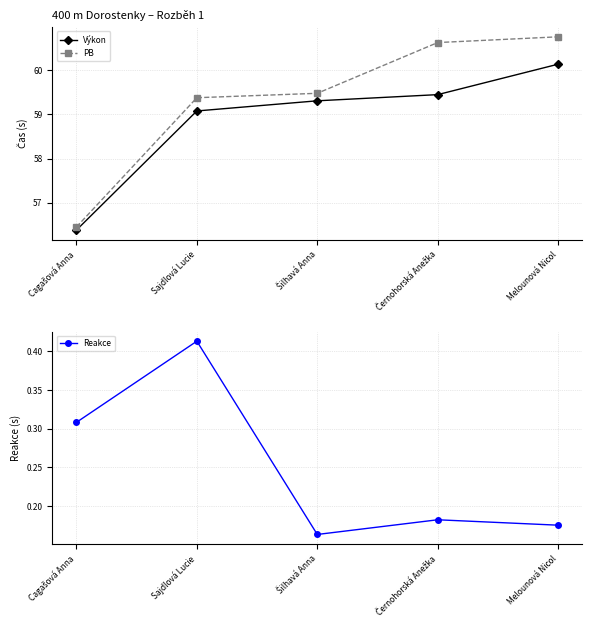

Rank the categories by PB value from highest to lowest.

Melounová Nicol, Černohorská Anežka, Šilhavá Anna, Sajdlová Lucie, Cagašová Anna